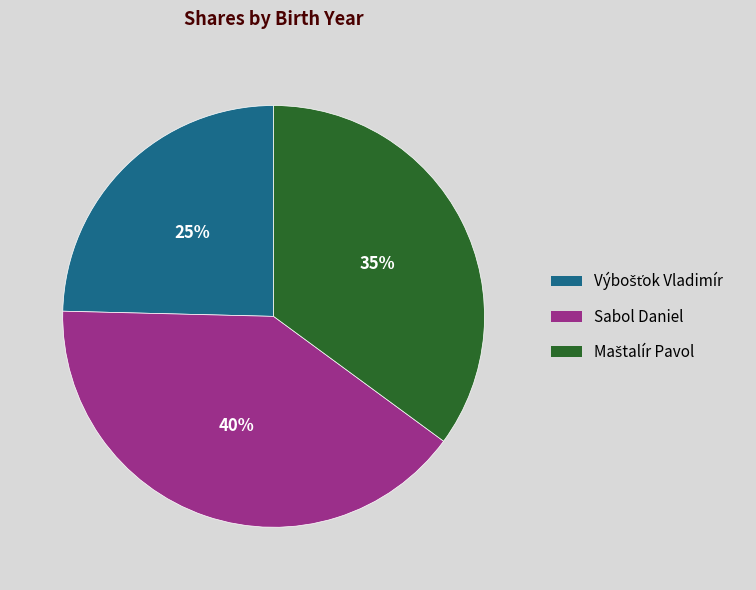

Which slice is the largest?

Sabol Daniel